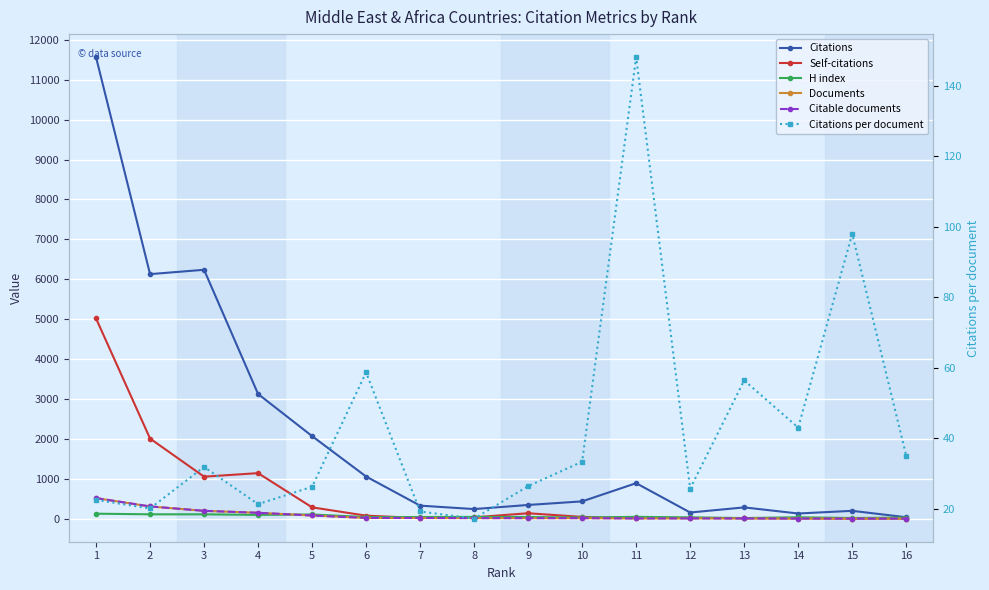

True or false: Citations and H index intersect in this chart.

False